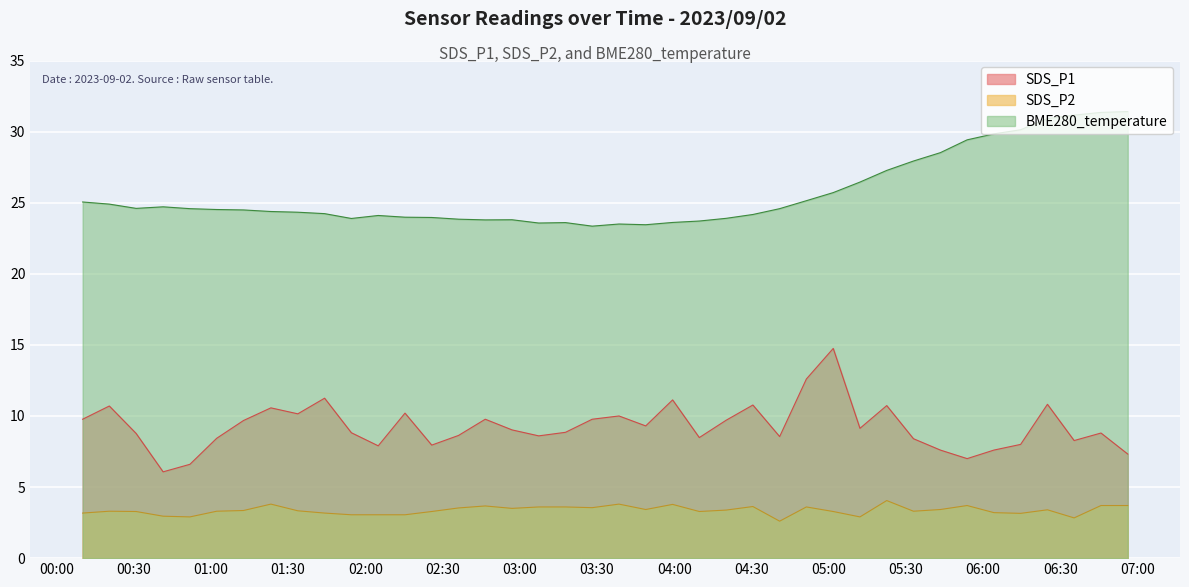

What are all the series names shown in the legend?

SDS_P1, SDS_P2, BME280_temperature